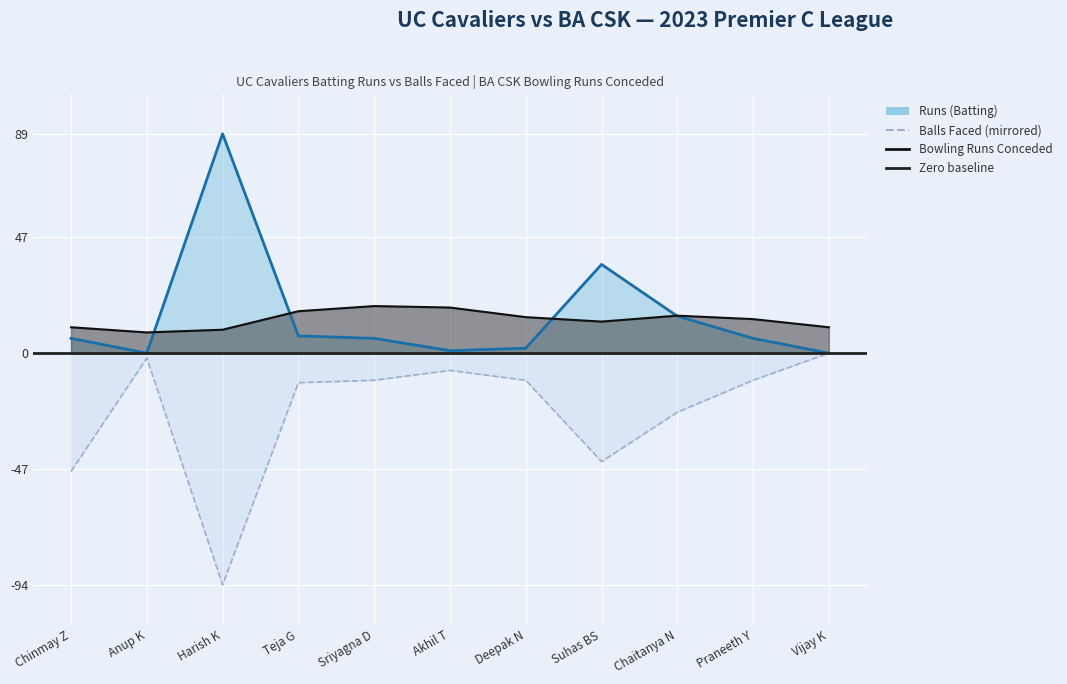

Is it true that Balls Faced equals -24 at Chaitanya N?

True